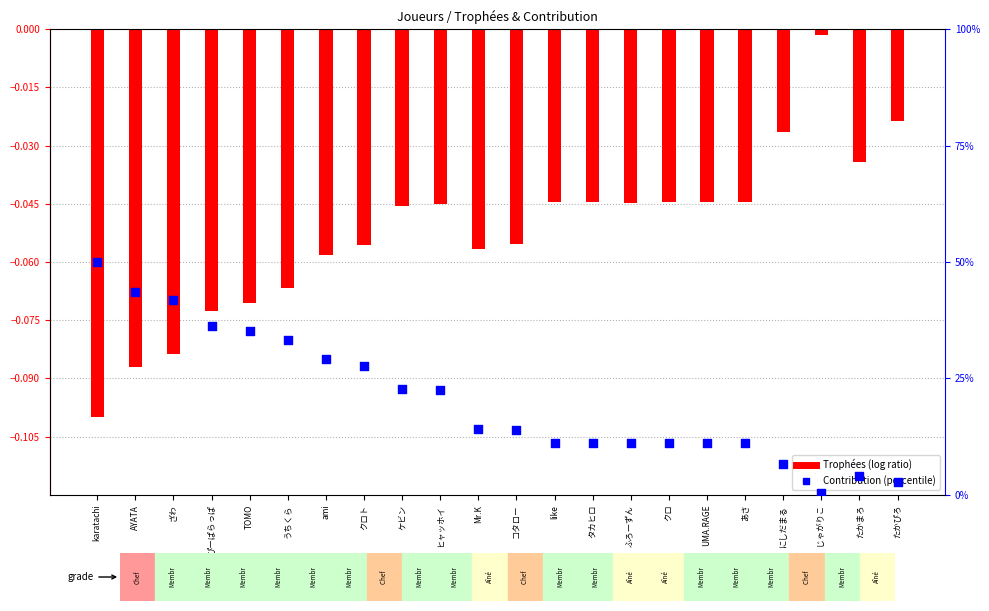

At which category is the sum across all series the highest?

karatachi